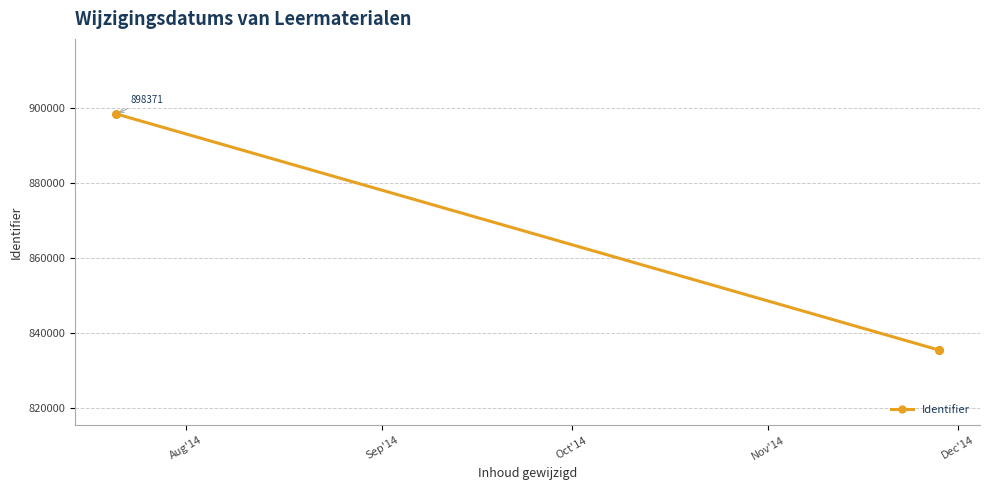

What is the maximum value shown in the chart?

898371